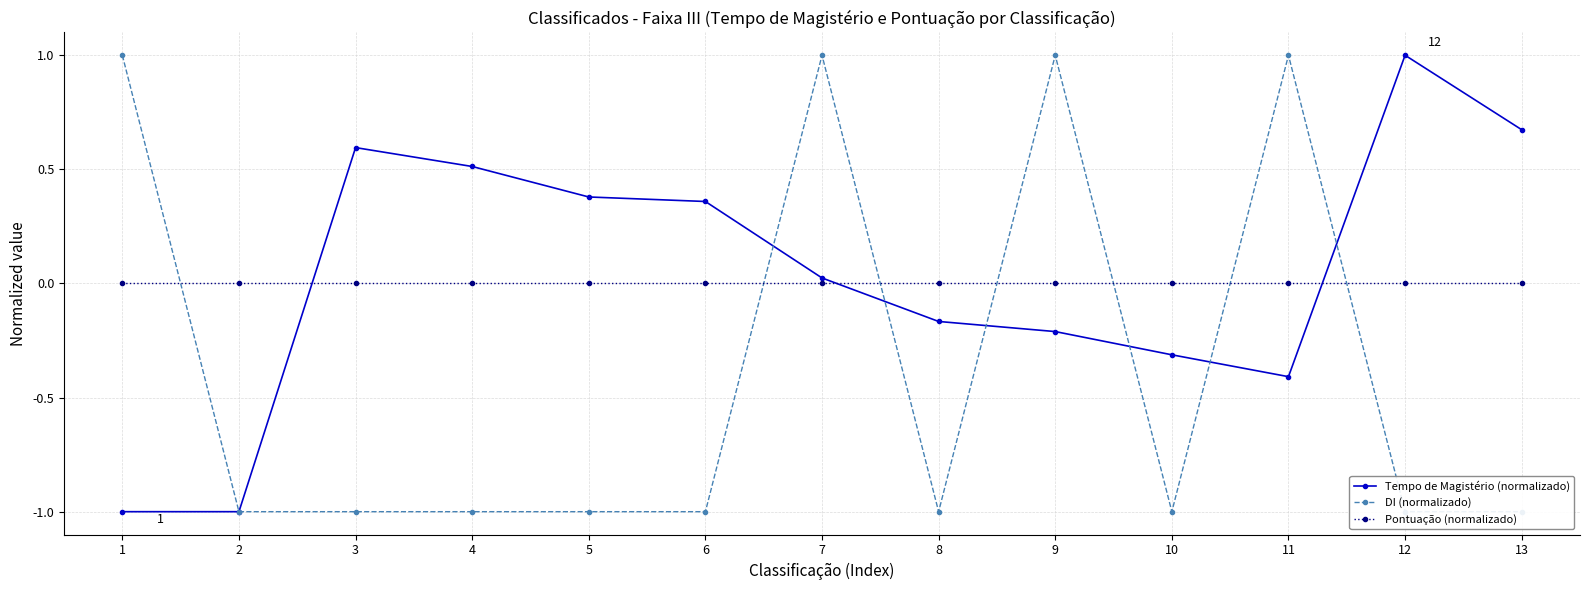

Which has a higher value, 11 or 1?

11